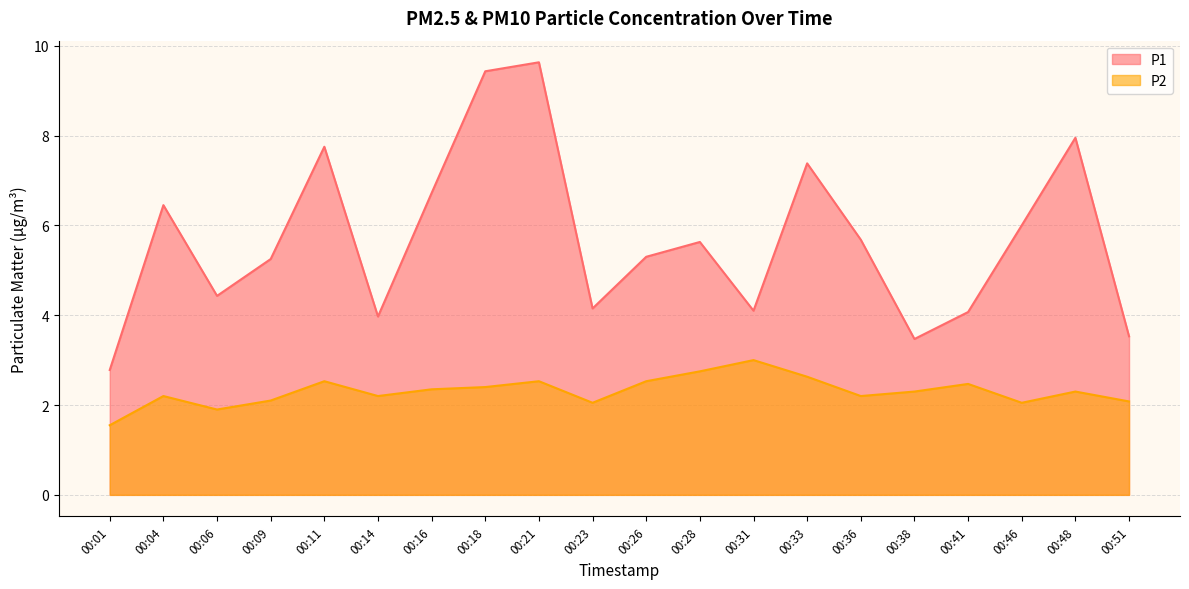

At which label is P2 closest to 2?

00:23